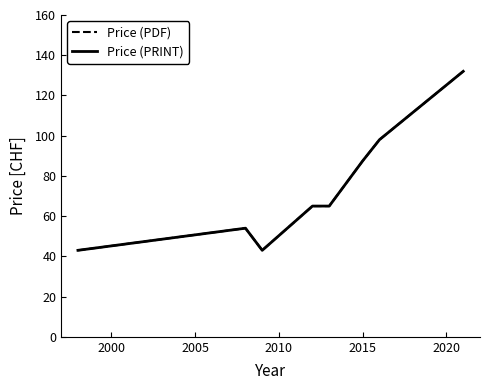

How many lines are shown in the chart?

2